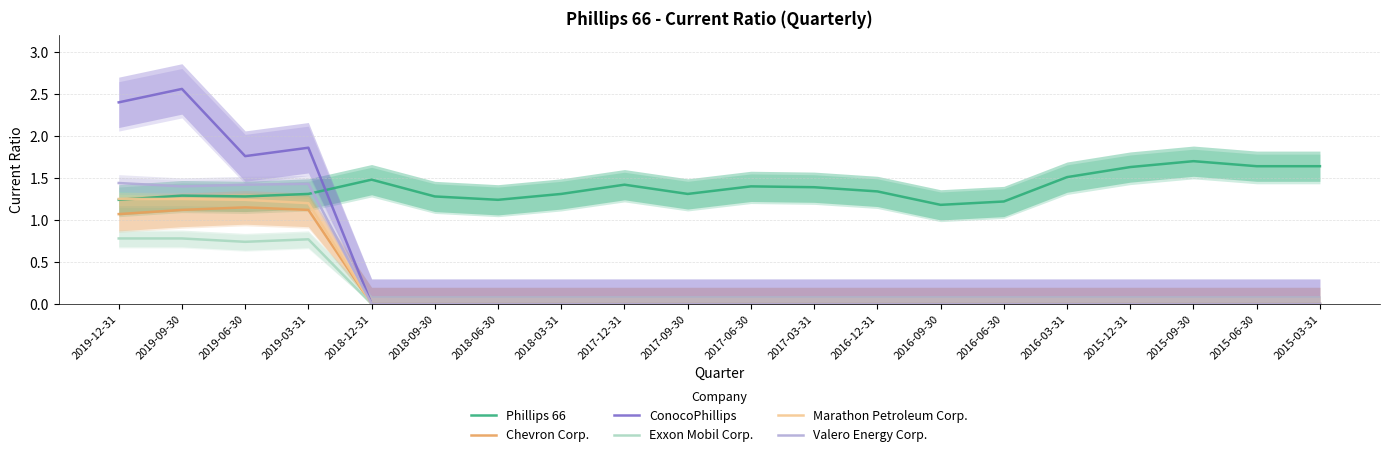

At which category is the sum across all series the highest?

2019-09-30